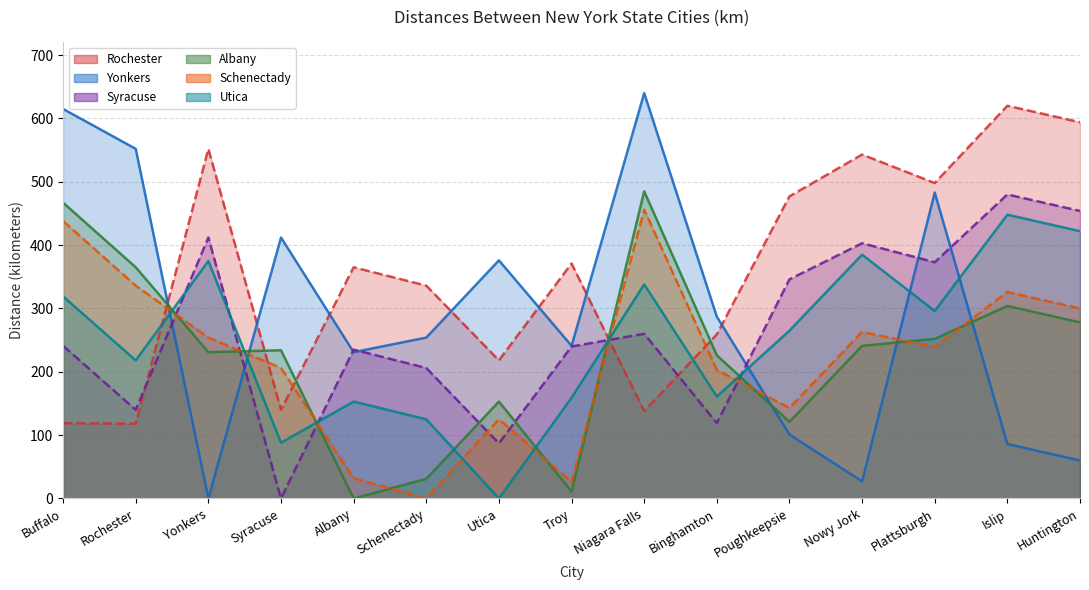

Which series has the largest total across all categories?

Rochester